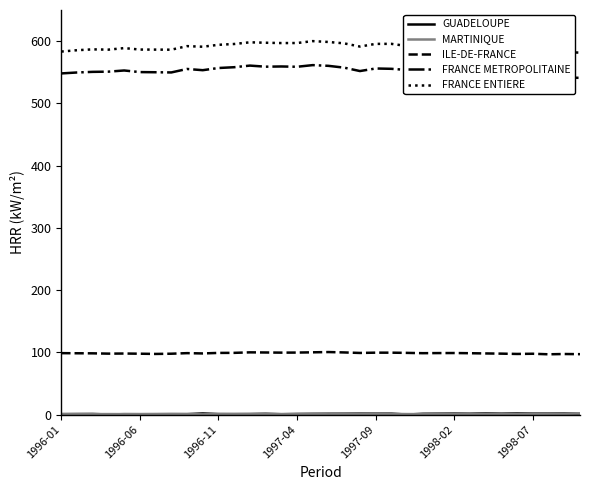

At which category is the sum across all series the highest?

16